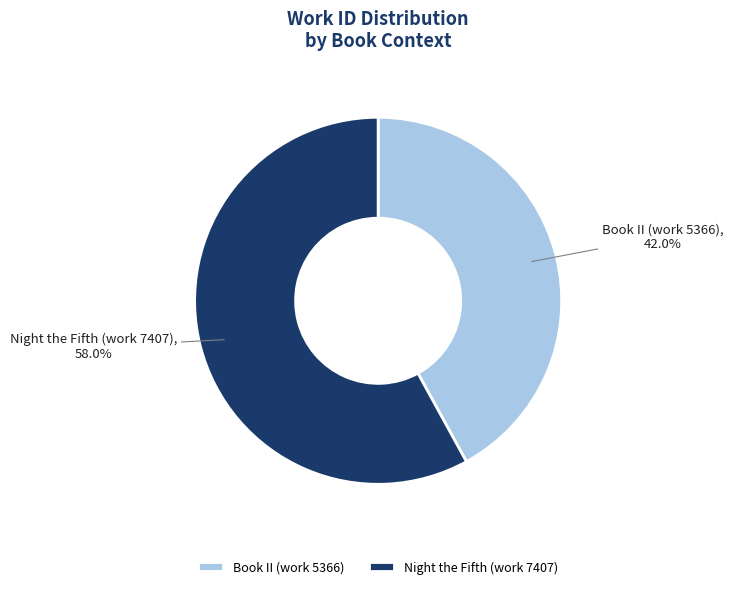

How many slices are in this pie chart?

2